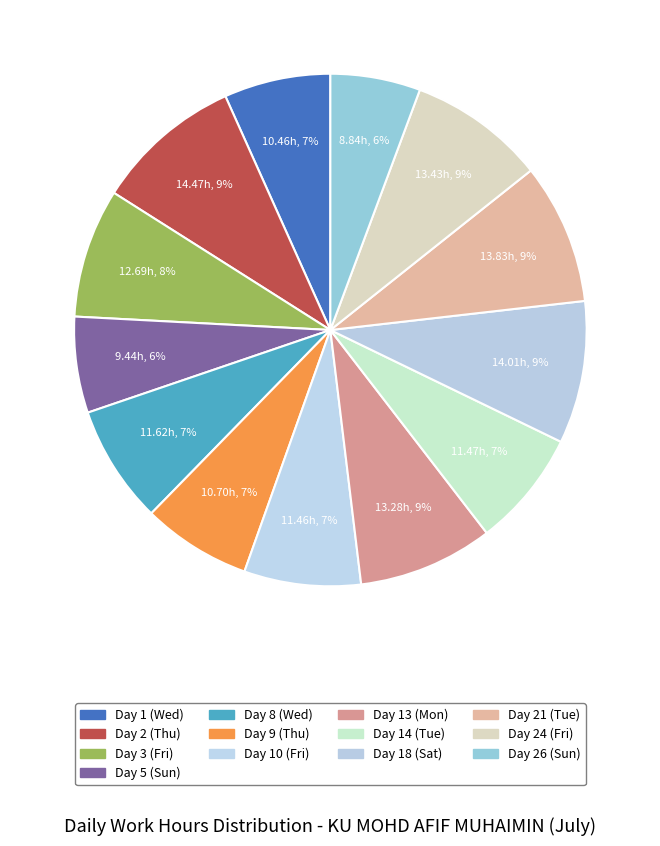

Does any single category account for the majority?

No